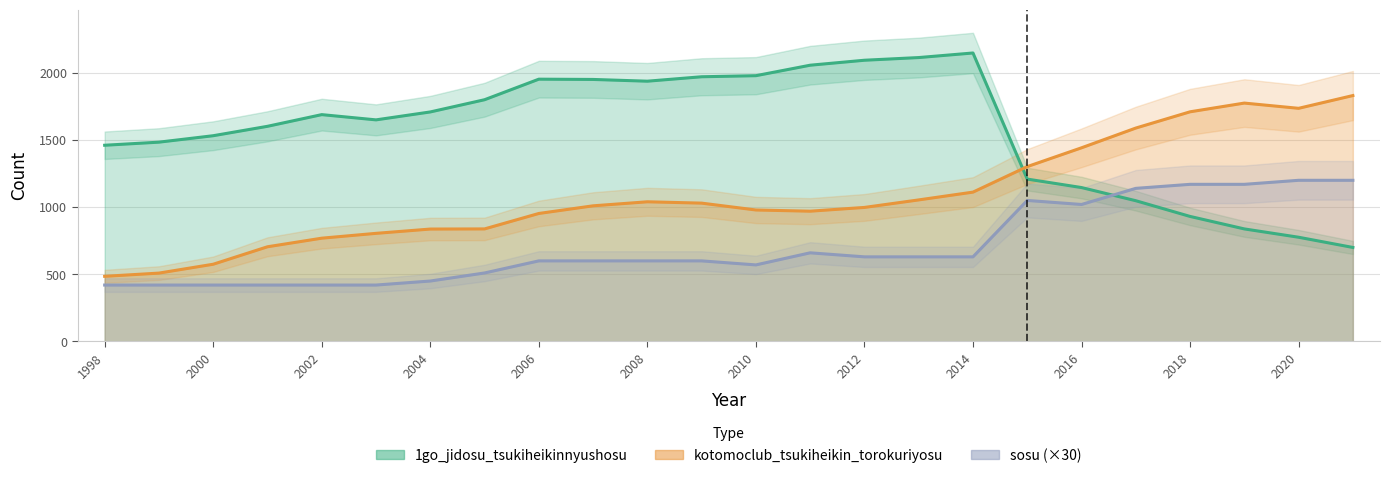

The value of sosu at 2002 is 420. True or false?

True